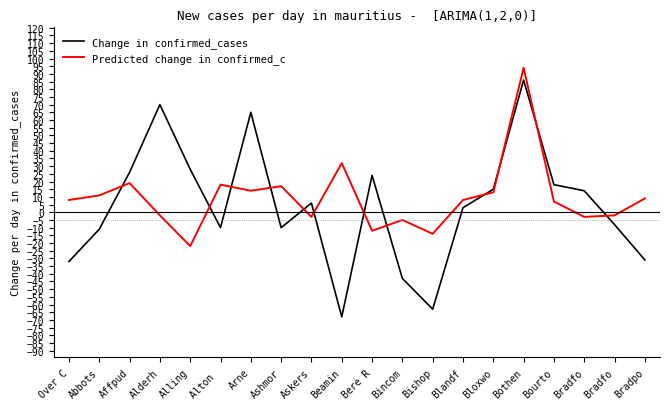

Which category has the lowest value in the Change in confirmed_cases series?

Beamin